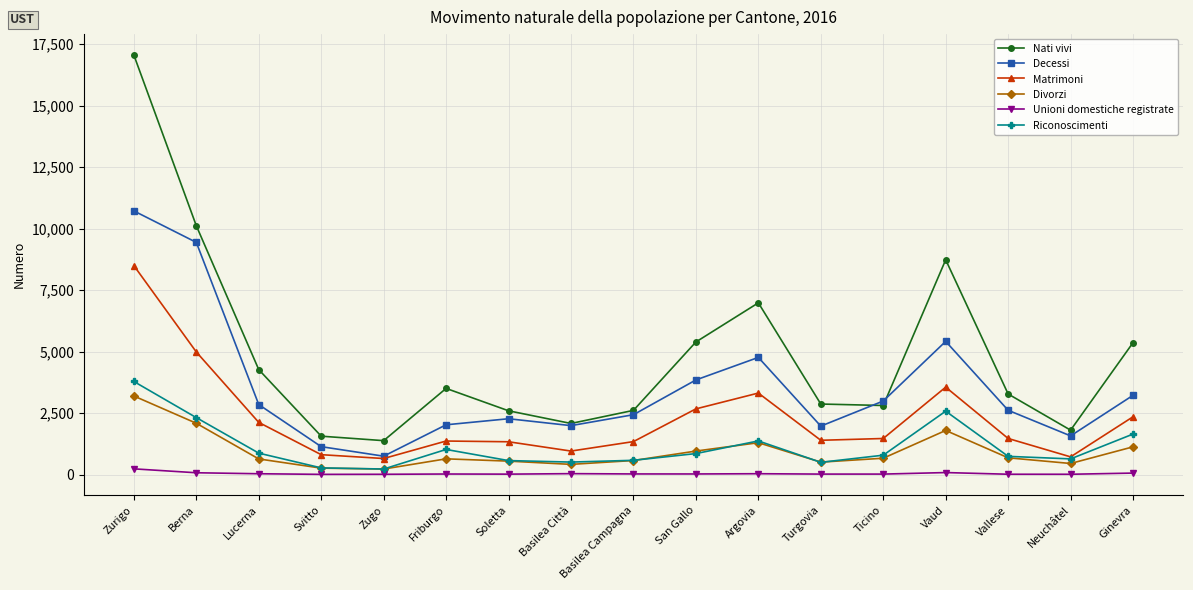

Which label corresponds to the largest value in the chart?

Zurigo